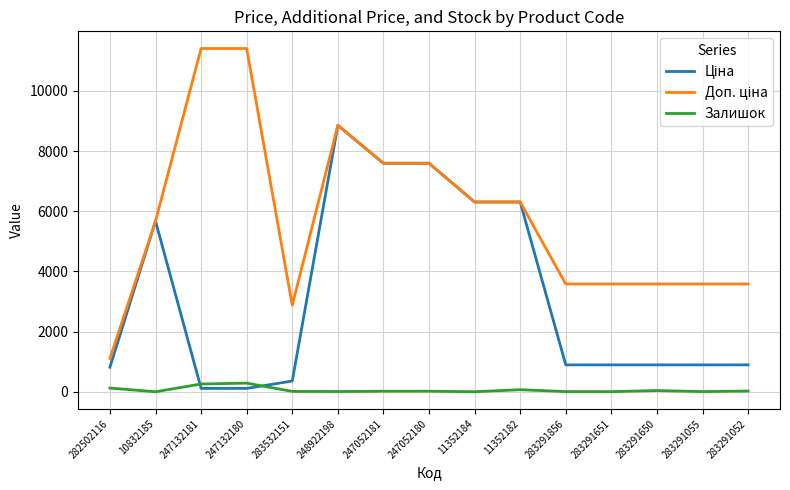

What is the total value across all series at 248922198?

17724.3